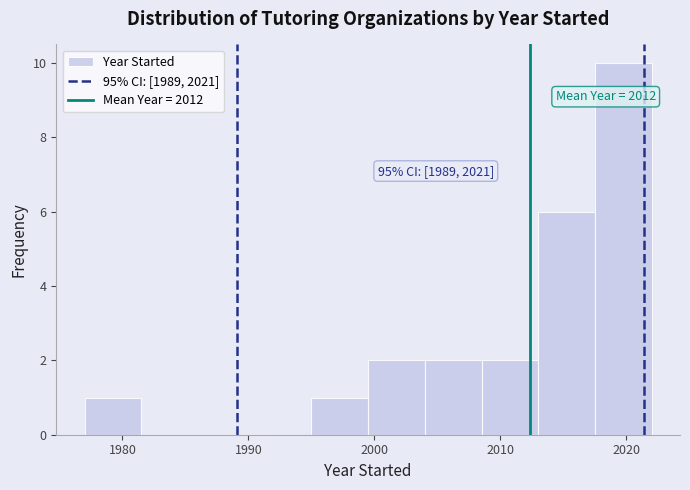

Which range on the x-axis has the tallest bar?

2017.5 to 2022.0